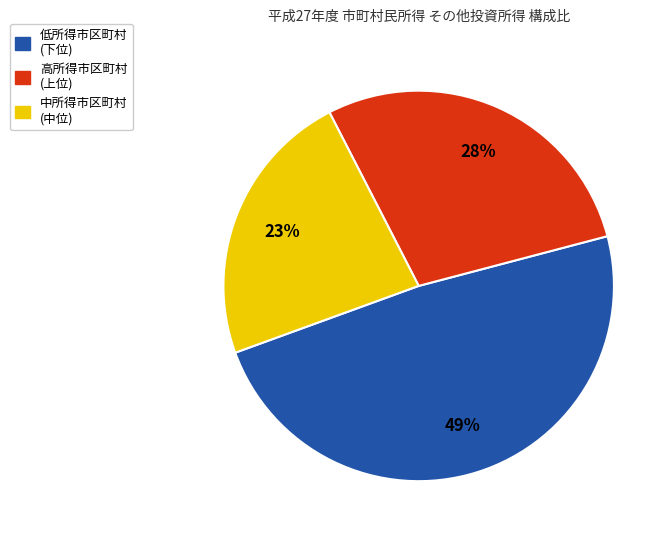

Is there any slice that represents more than half of the pie?

No